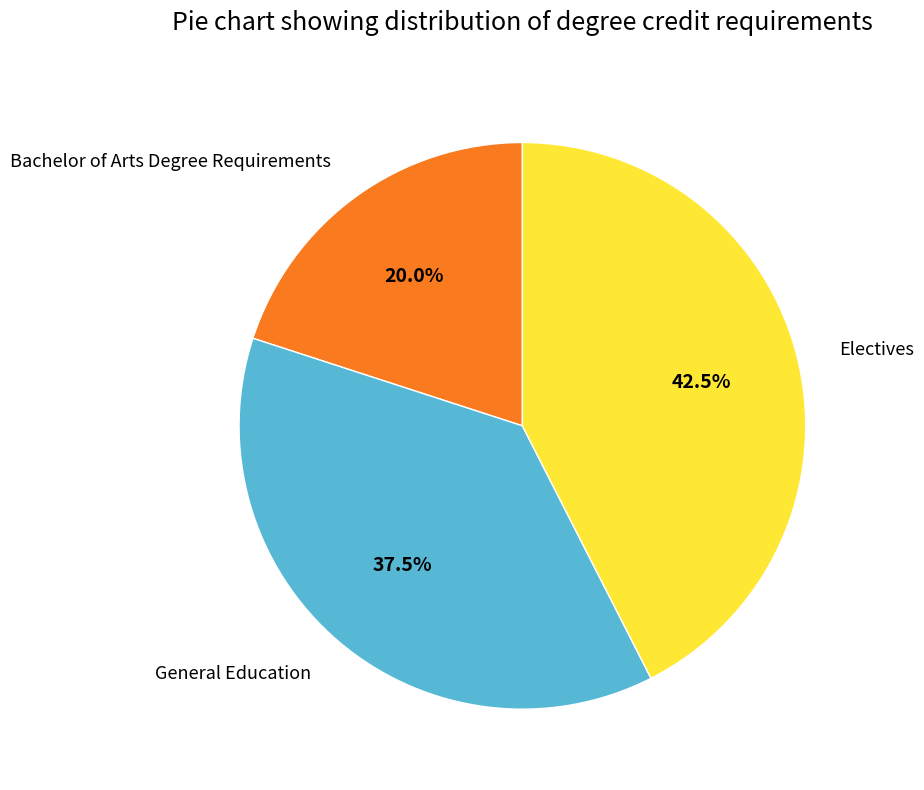

Does any single category account for the majority?

No